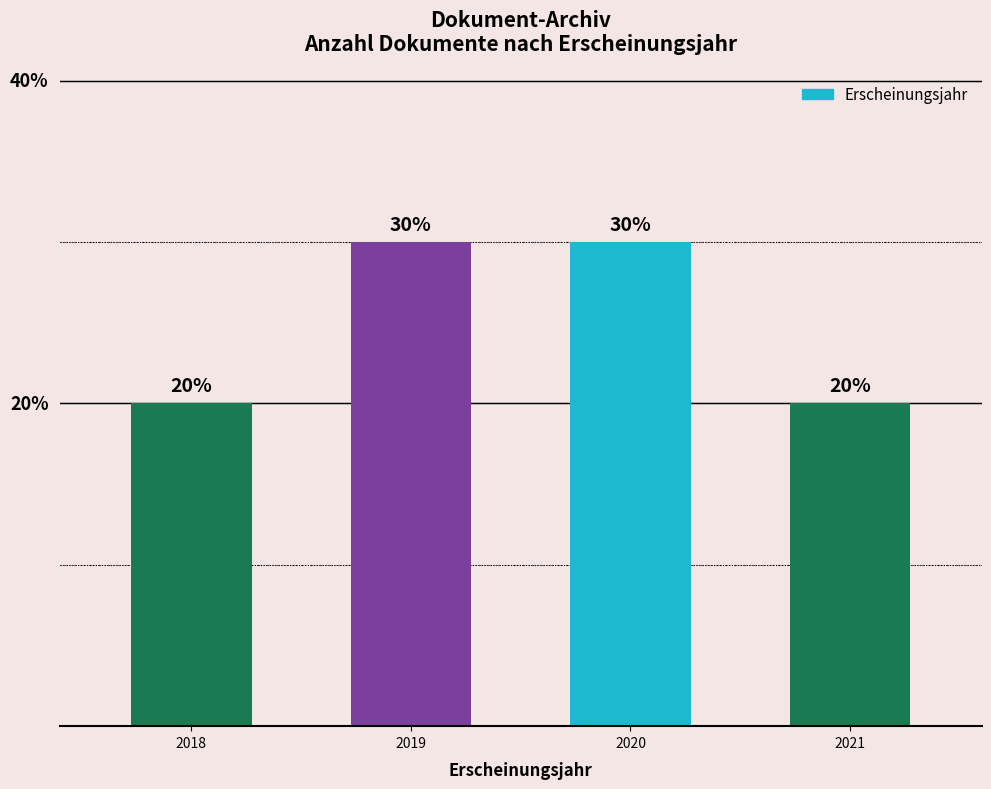

What is the change in value from 2018 to 2019?

+10